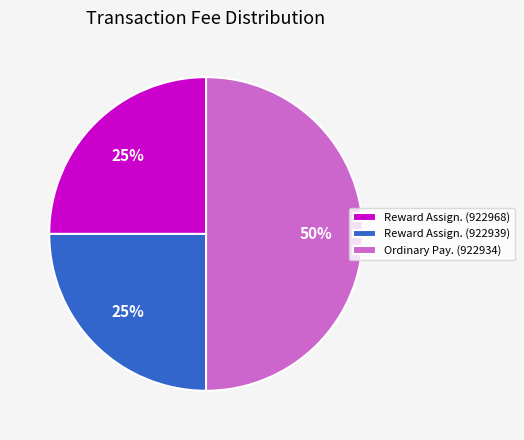

Do Reward Assign. (922939) and Ordinary Pay. (922934) together represent more than half of the pie?

Yes